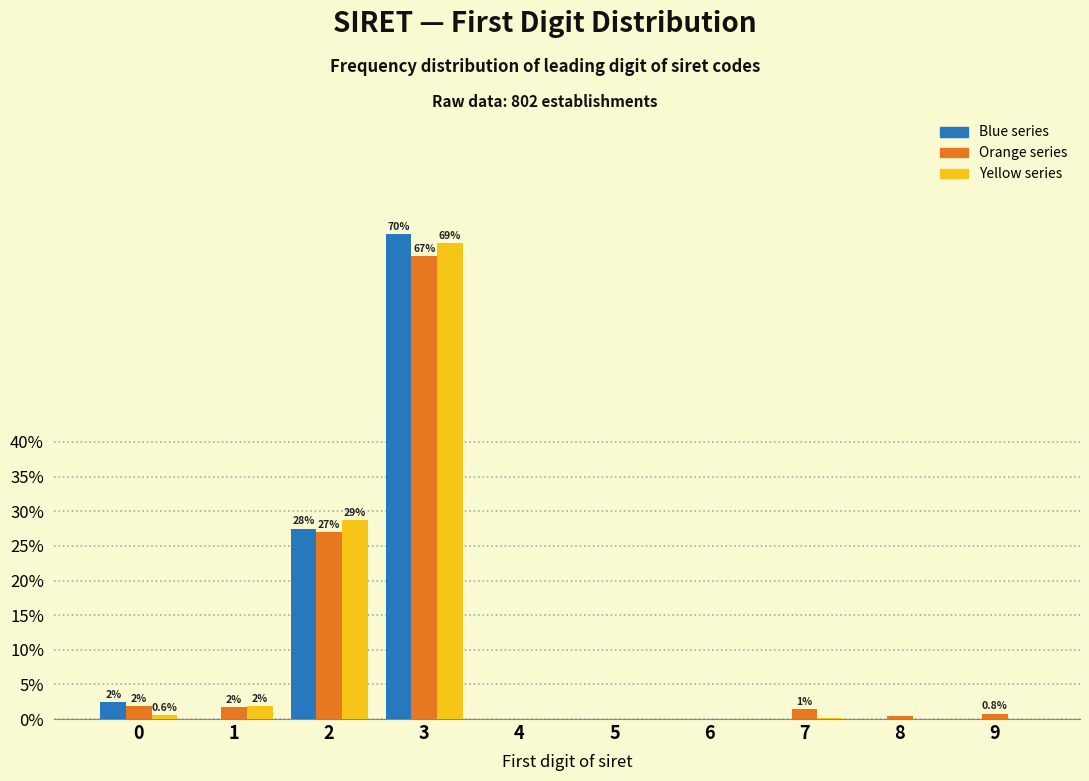

At which category is the sum across all series the highest?

3